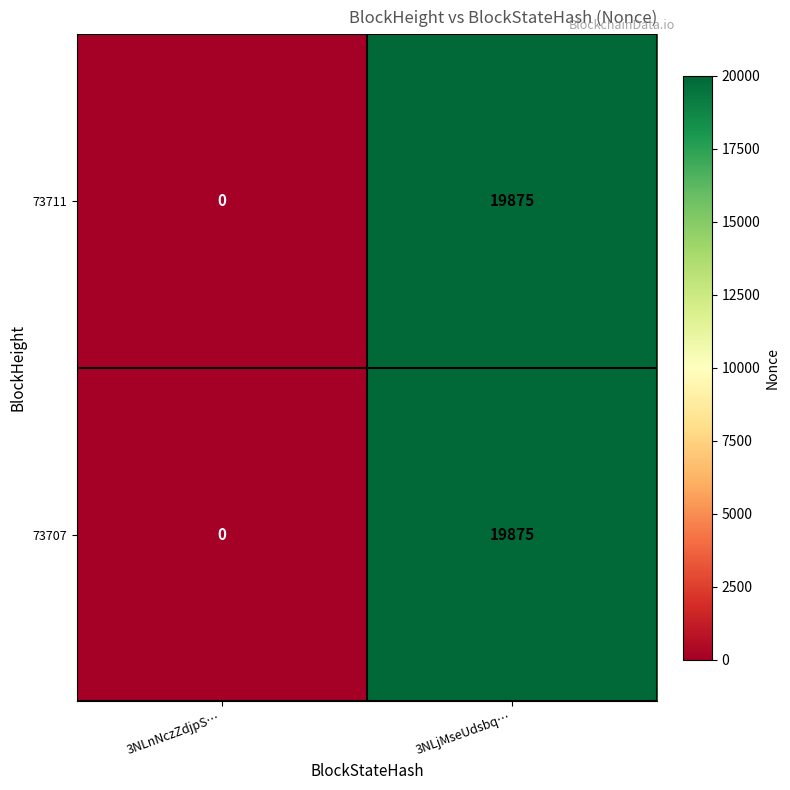

How many categories are shown in the chart?

2